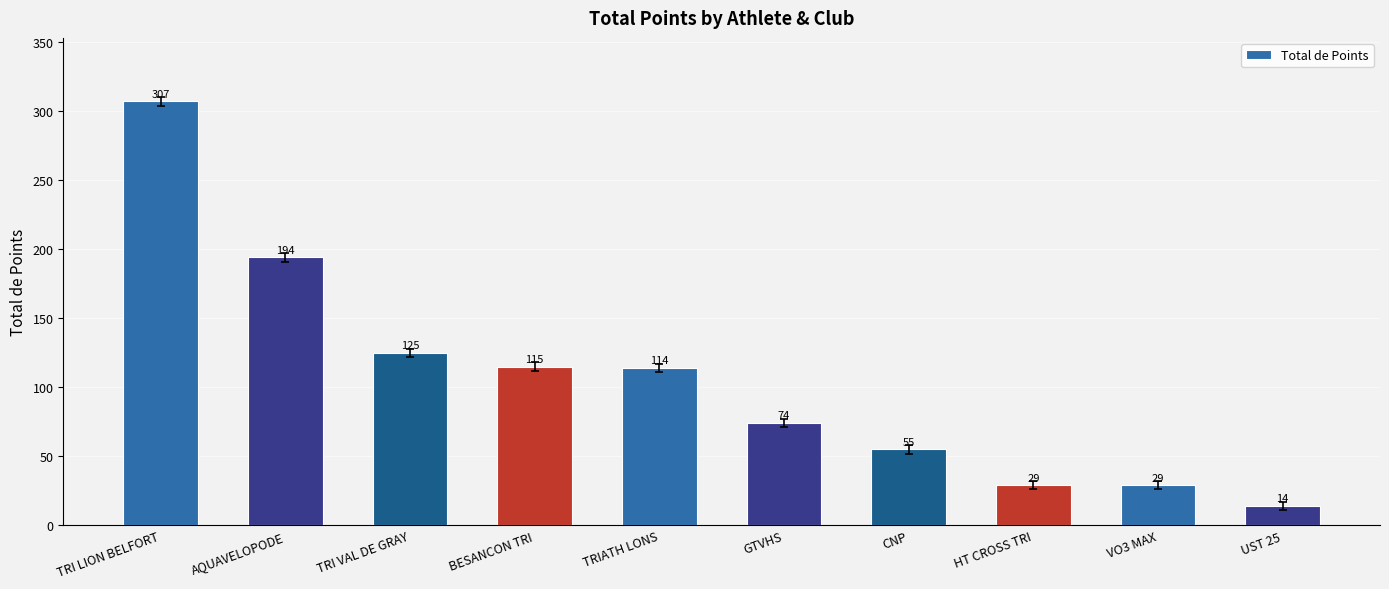

What is the value of the 9th bar from the left?

29